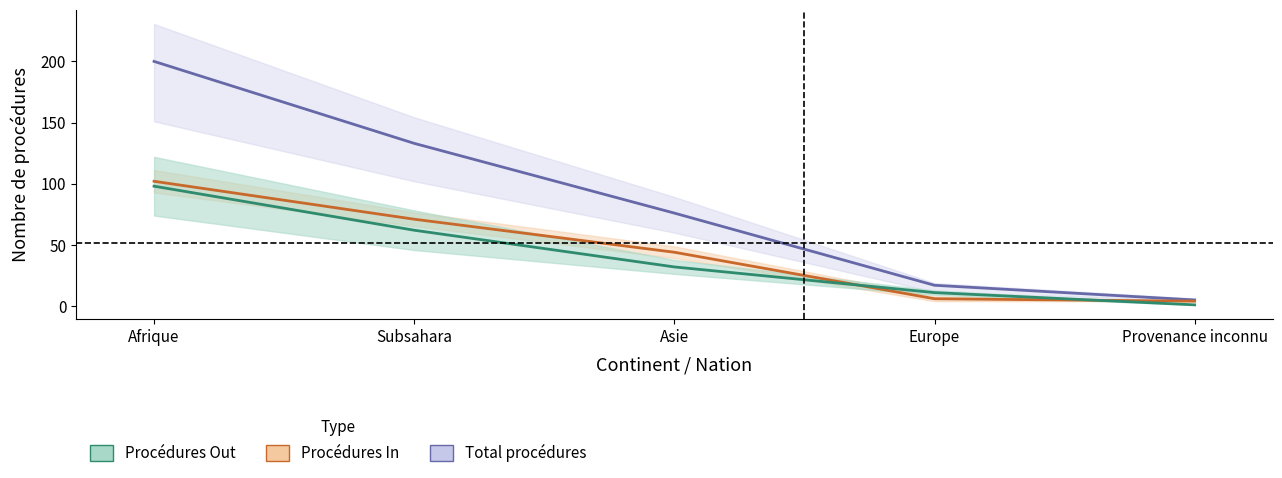

Which has a higher value, Asie or Europe?

Asie